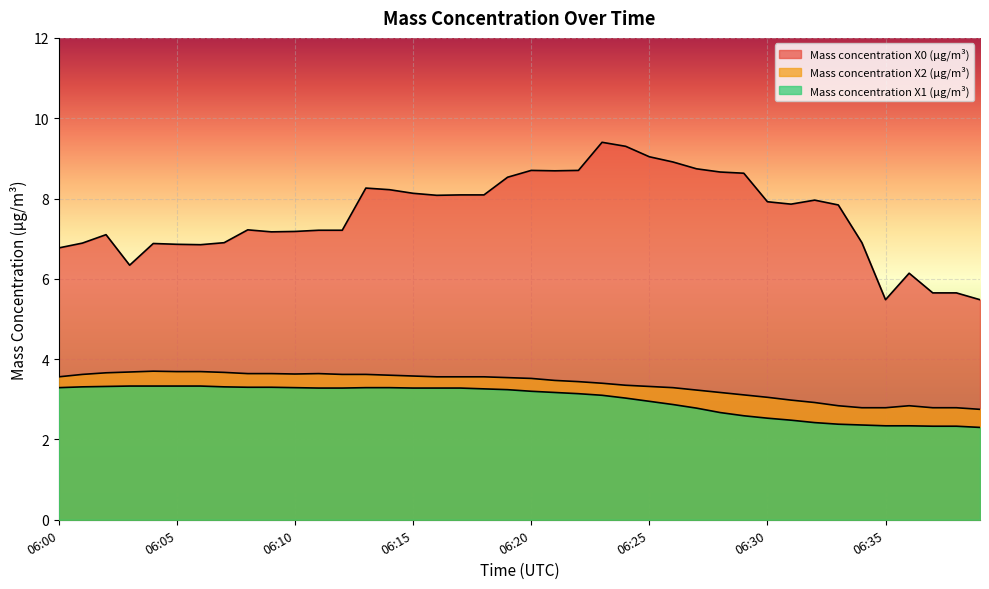

What is the value of the Mass concentration X1 (μg/m³) point at the 32nd from the left?

2.5